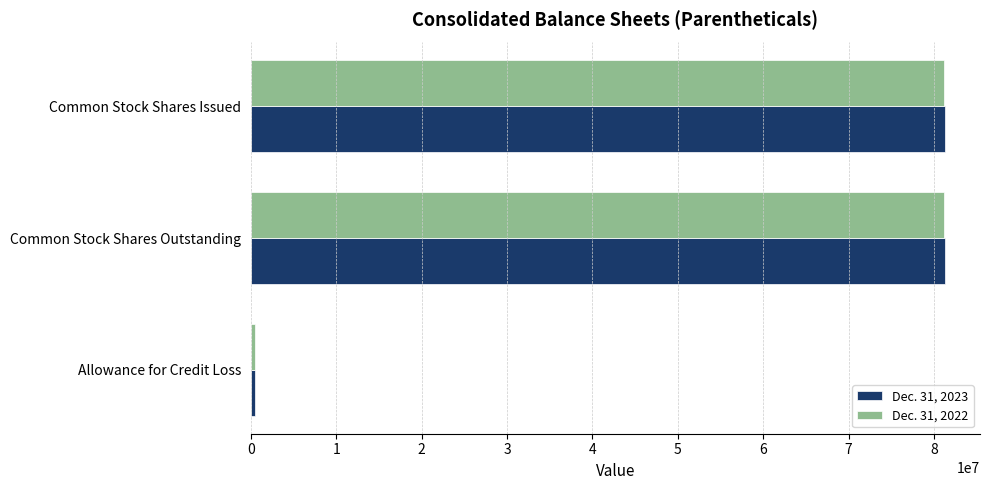

Count the Dec. 31, 2022 values in the range 500000 to 81115132.

3